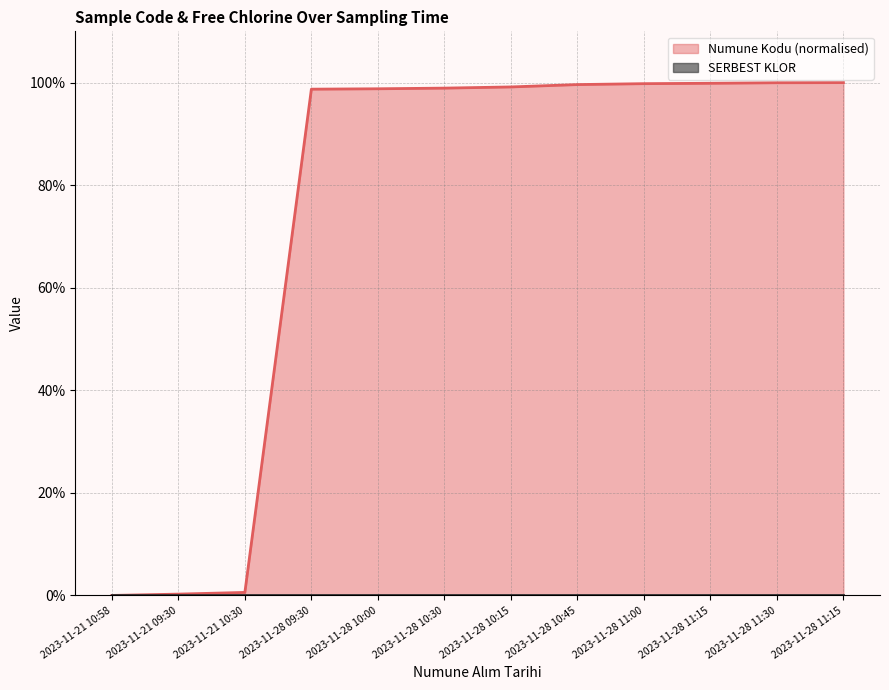

What is the label of the 9th point from the right?

2023-11-28 09:30